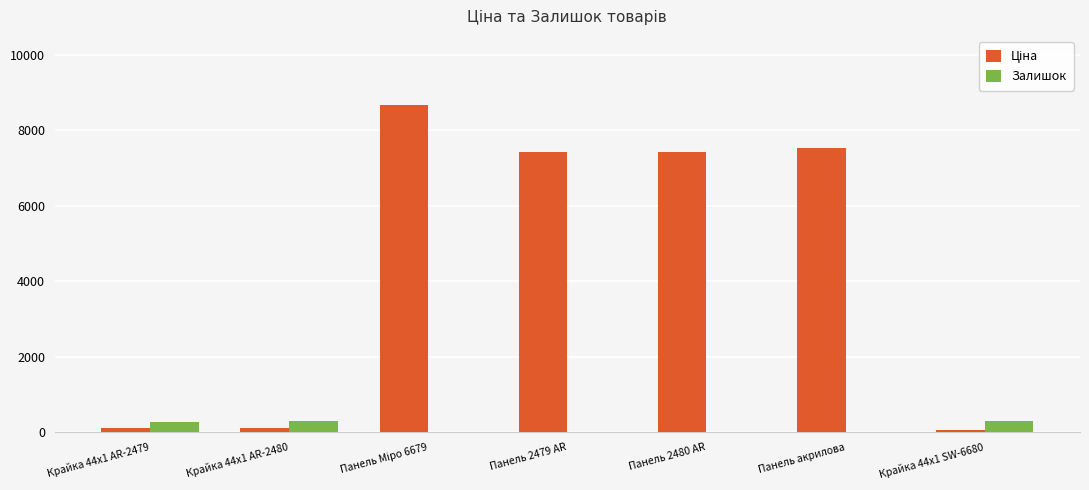

What is the spread (max minus min) of values at Крайка 44x1 AR-2479?

158.3